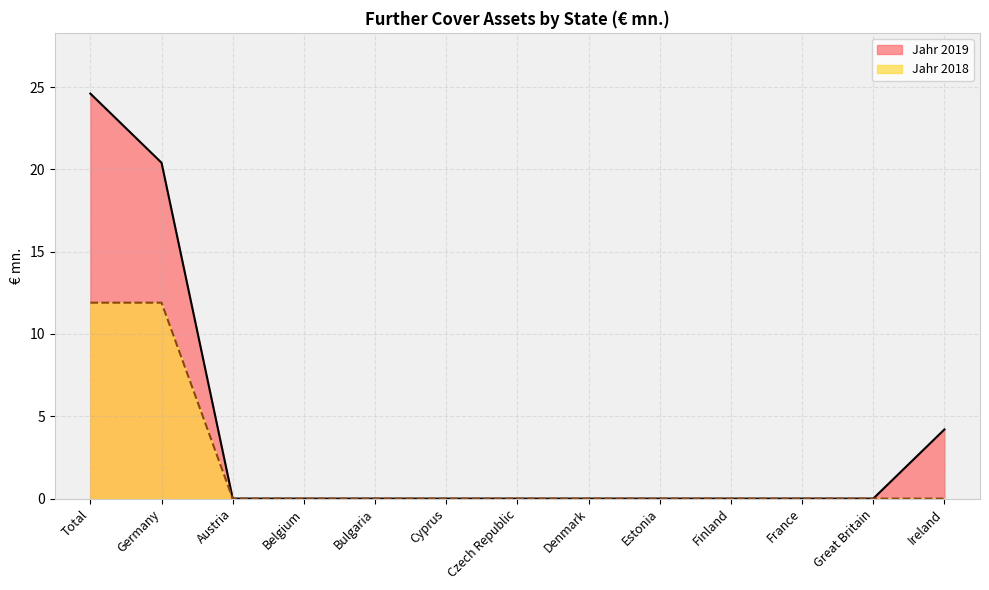

List the series in order of their peak value, lowest first.

Jahr 2018, Jahr 2019